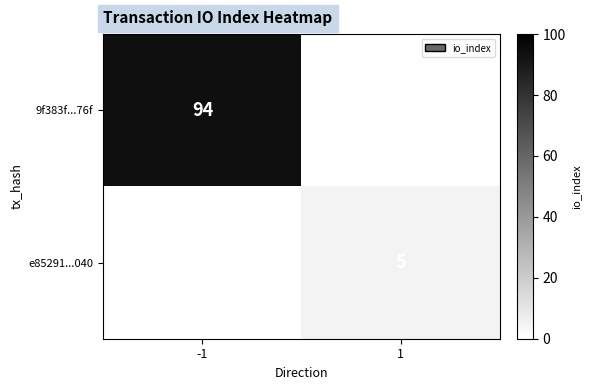

Is it true that 9f383f...76f equals 37 at -1?

False